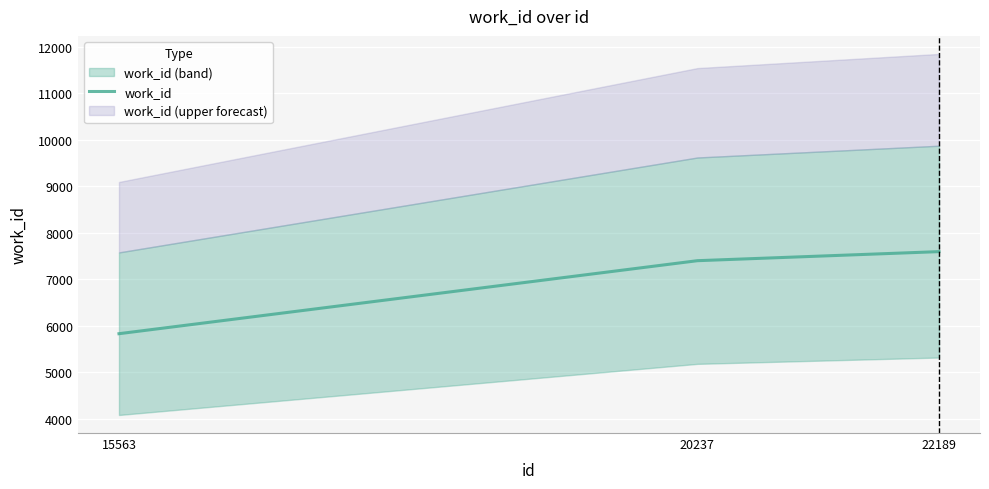

Where is work_id nearest to the value 6708?

20237